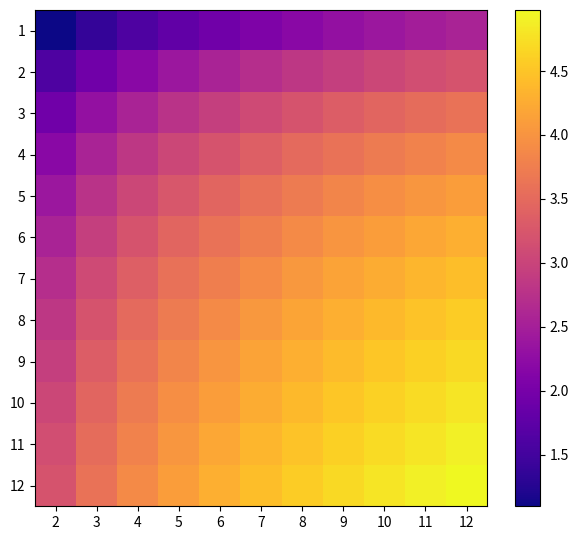

How many distinct data groups are displayed?

12